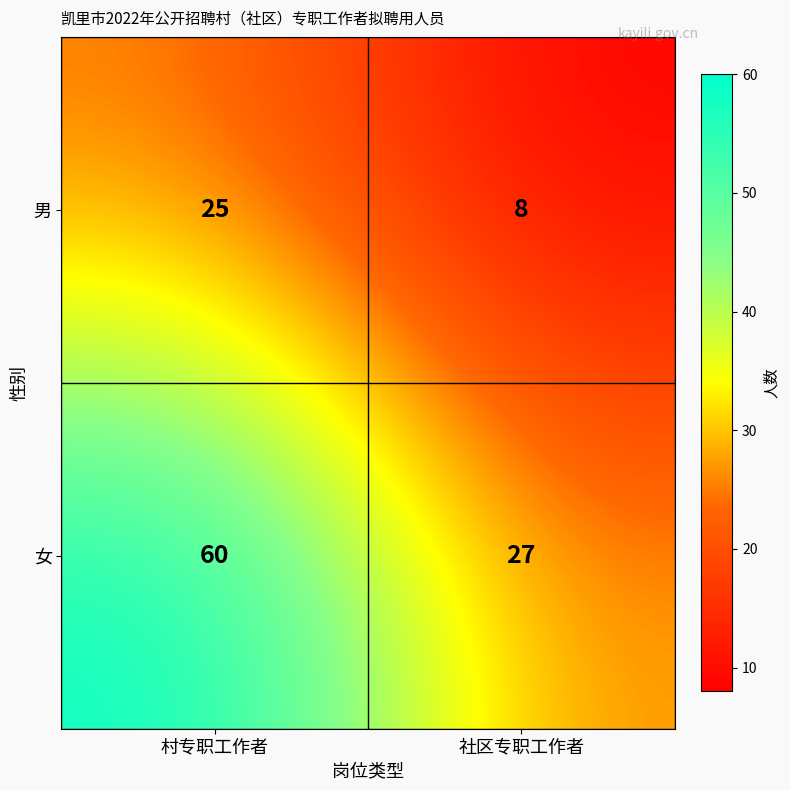

Reading right to left, transcribe all the data shown in this chart.

男: 社区专职工作者=8	村专职工作者=25
女: 社区专职工作者=27	村专职工作者=60